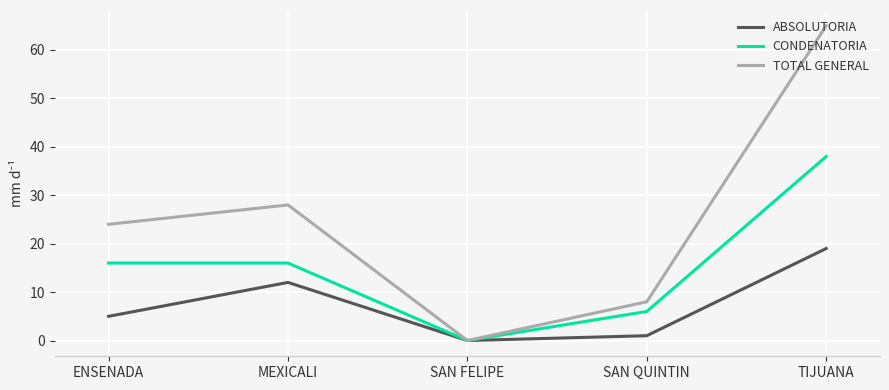

Reading left to right, list all the values displayed in this chart.

ABSOLUTORIA: ENSENADA=5	MEXICALI=12	SAN FELIPE=0	SAN QUINTIN=1	TIJUANA=19
CONDENATORIA: ENSENADA=16	MEXICALI=16	SAN FELIPE=0	SAN QUINTIN=6	TIJUANA=38
TOTAL GENERAL: ENSENADA=24	MEXICALI=28	SAN FELIPE=0	SAN QUINTIN=8	TIJUANA=65